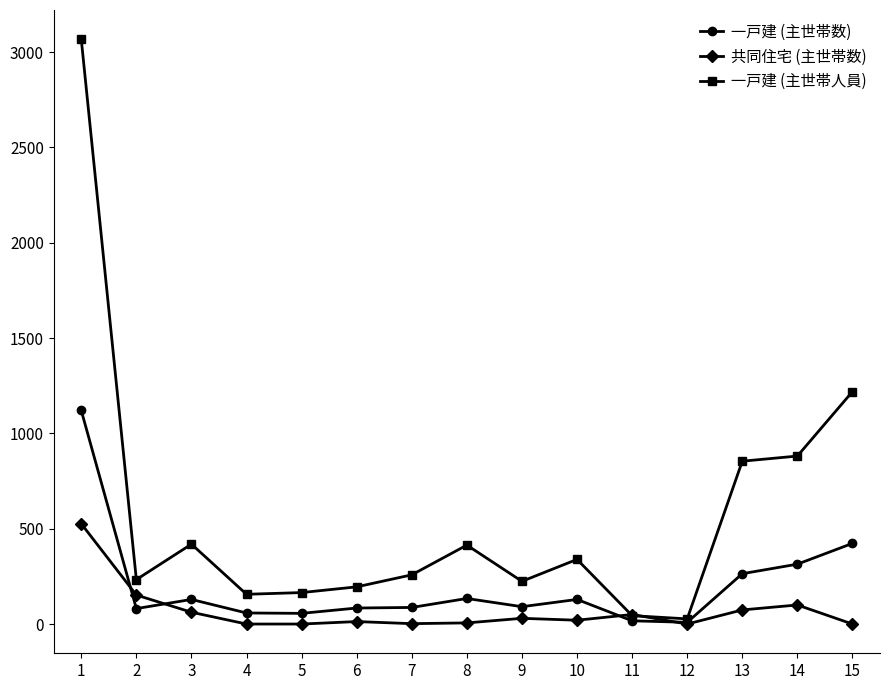

Is it true that 共同住宅 (主世帯数) equals 0 at 12?

True